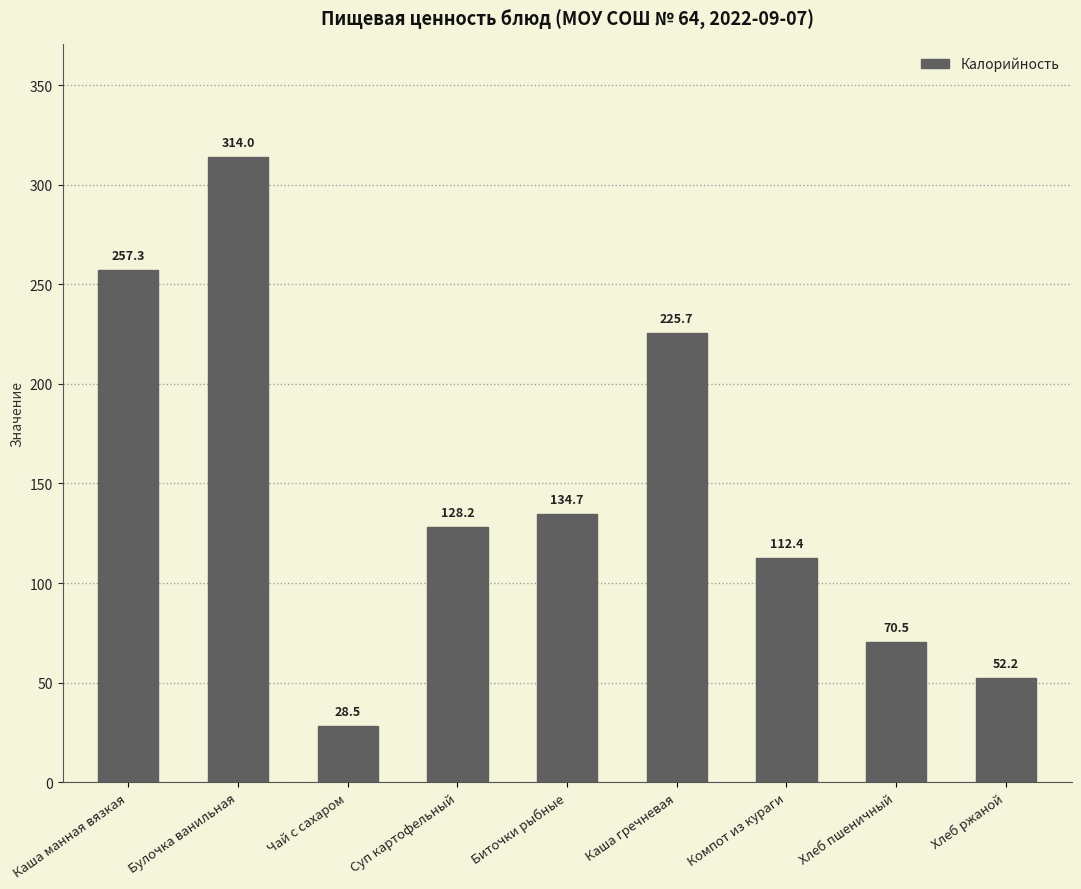

Where is the data nearest to the value 171?

Биточки рыбные